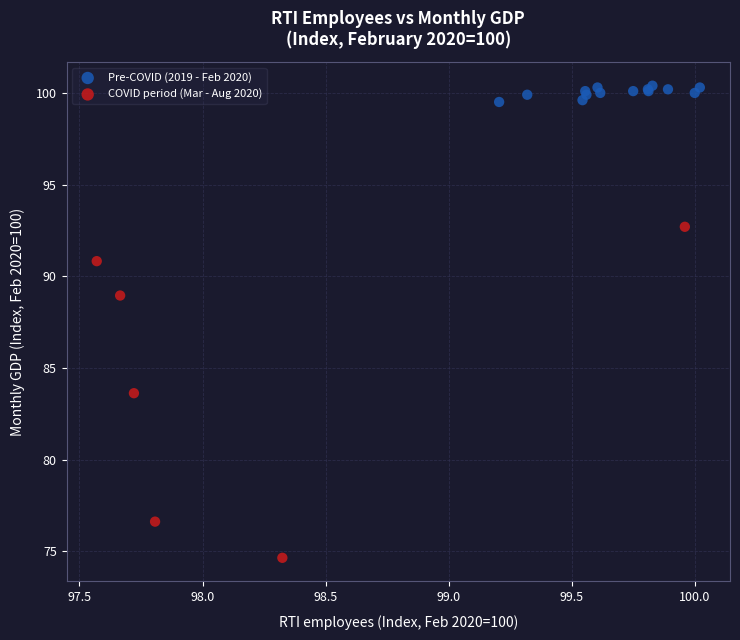

Which series has the widest spread of Y values?

COVID period (Mar - Aug 2020)